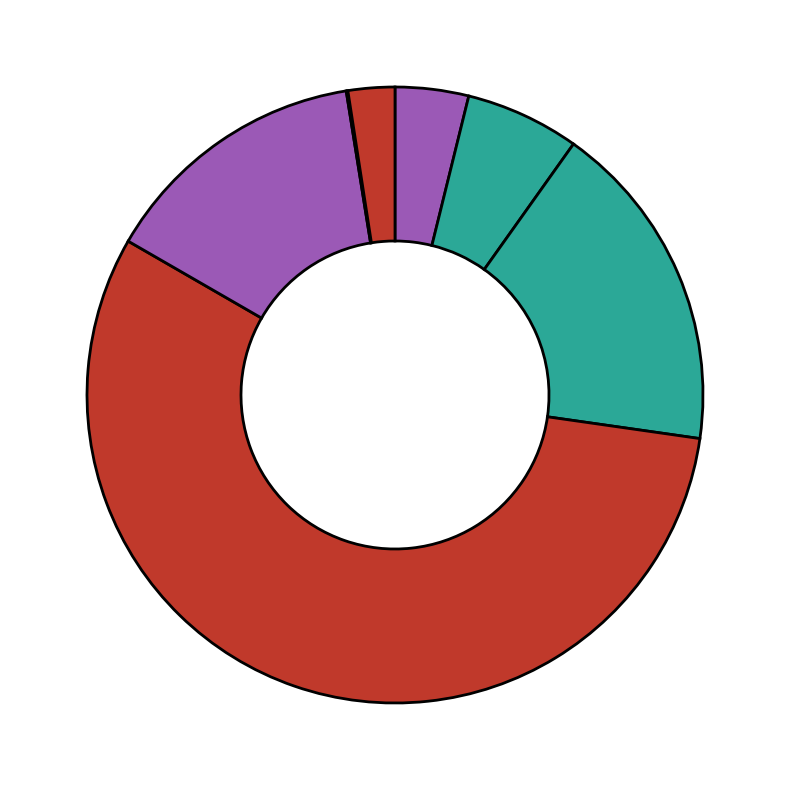

What is the smallest slice in the pie chart?

IJC Metabolic and Endocrine